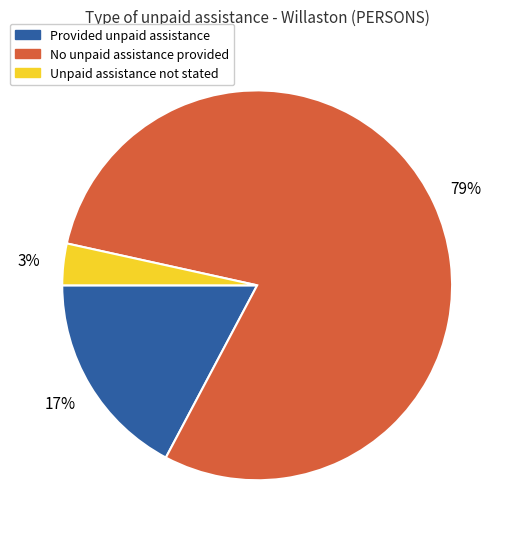

Between Unpaid assistance not stated and Provided unpaid assistance, which is larger?

Provided unpaid assistance